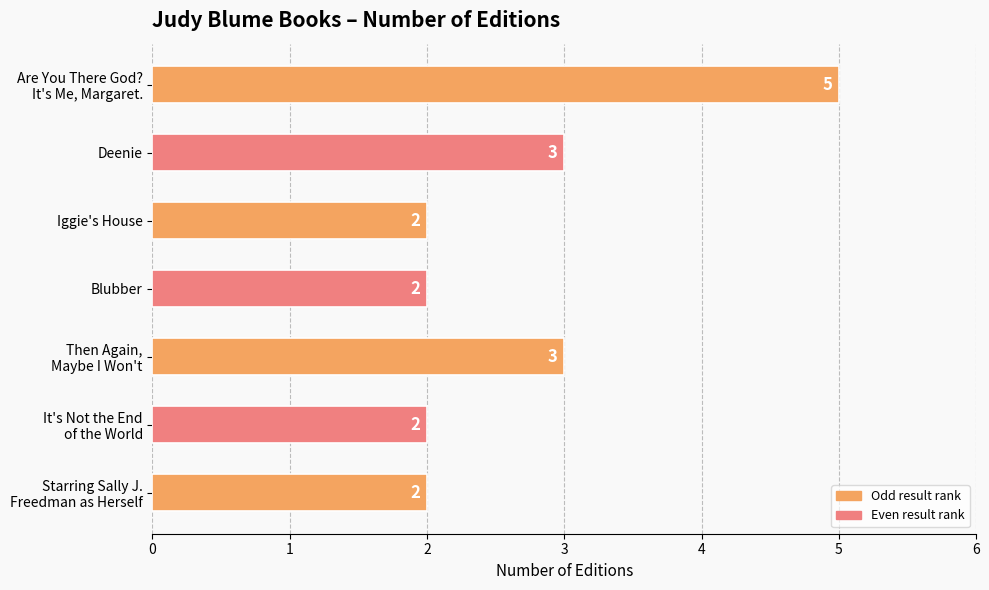

Reading bottom to top, what are all the values shown in this chart?

2	2	3	2	2	3	5